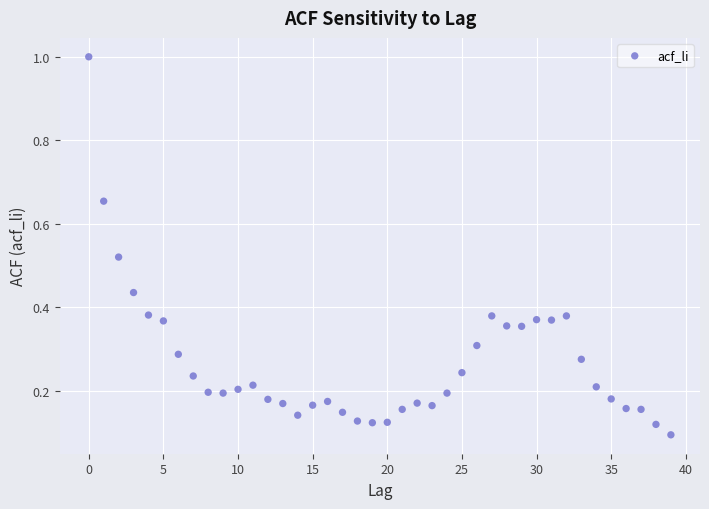

What is the range of Y values (max minus min)?

0.9